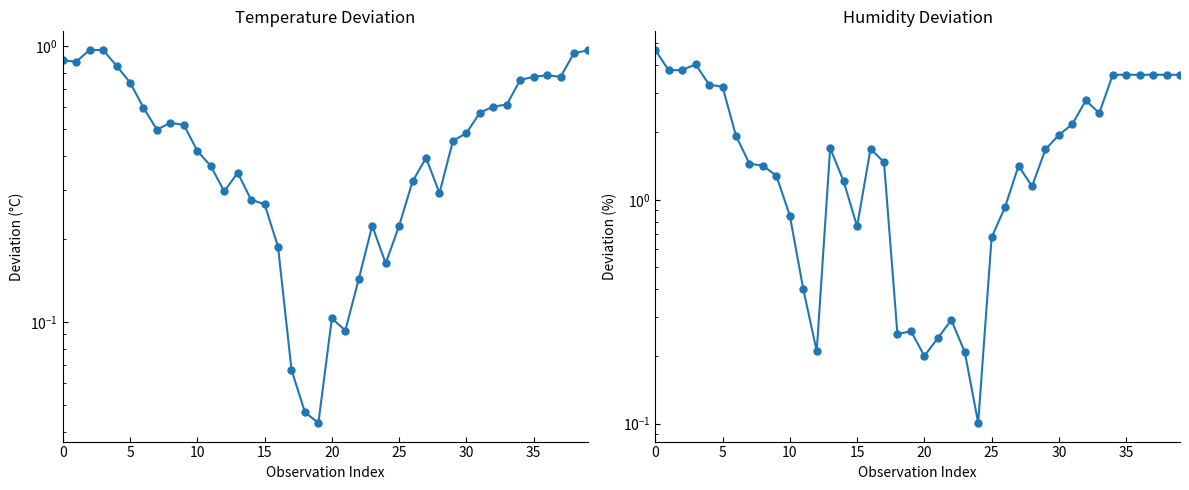

Is this an area chart (filled region under the line)?

No